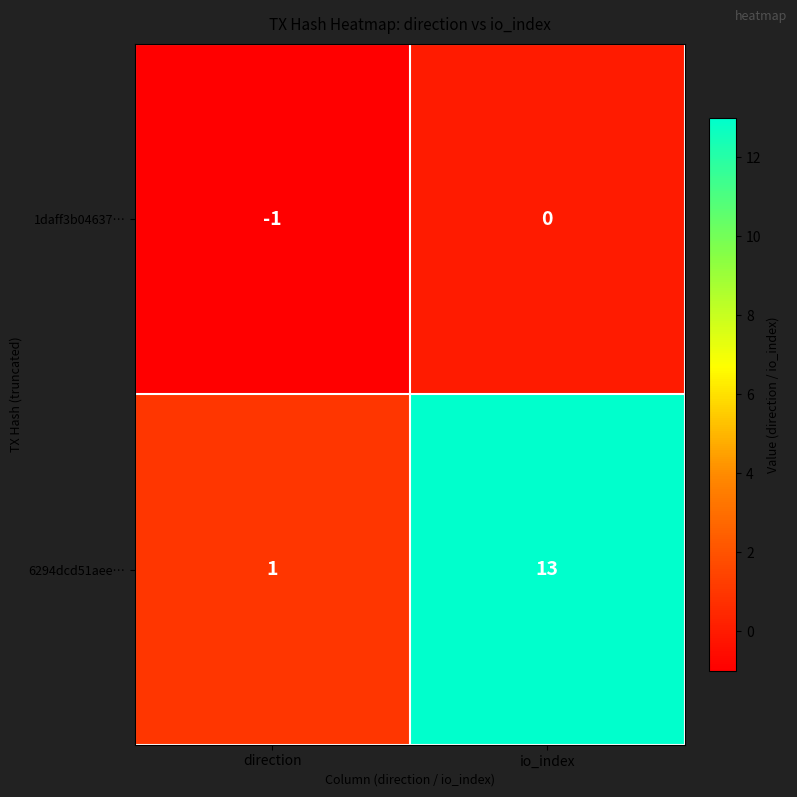

What is the smallest value displayed?

-1